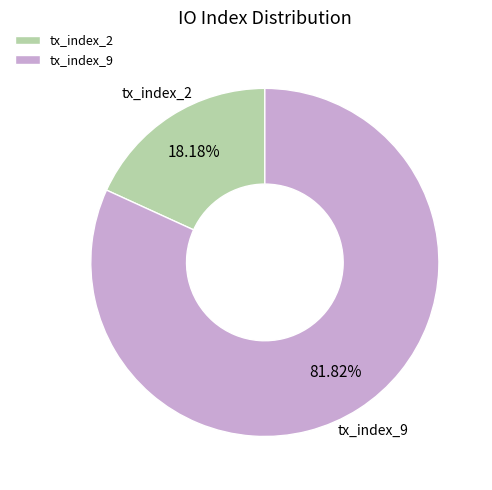

How many slices are in this pie chart?

2